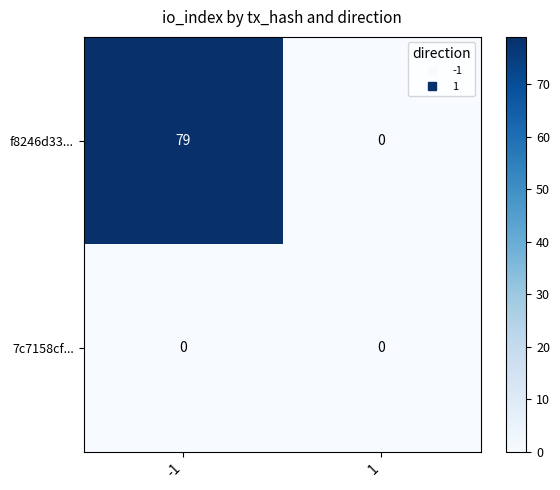

Rank the series by their maximum value, from lowest to highest.

7c7158cf..., f8246d33...